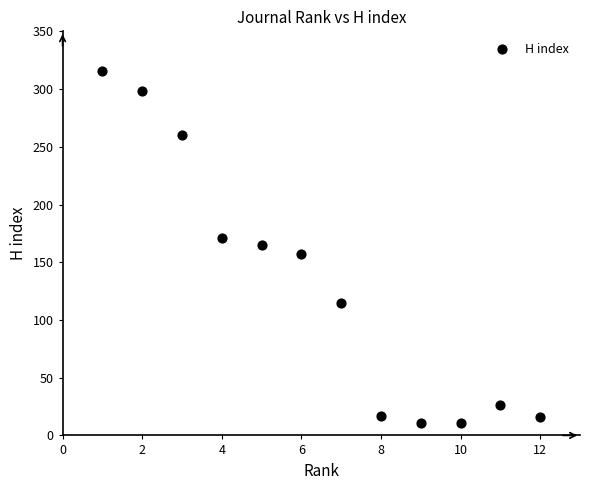

What is the range of X values (max minus min)?

11